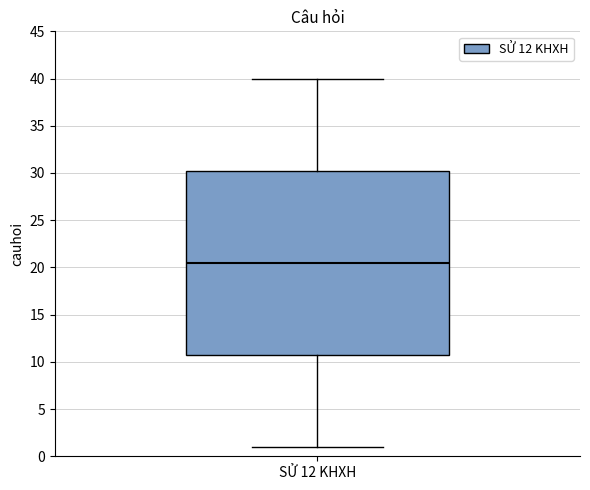

Where does the lower whisker of the box for SỬ 12 KHXH end on the y-axis? The values are not printed on the chart, so give them approximately, as read against the axis.

1.0